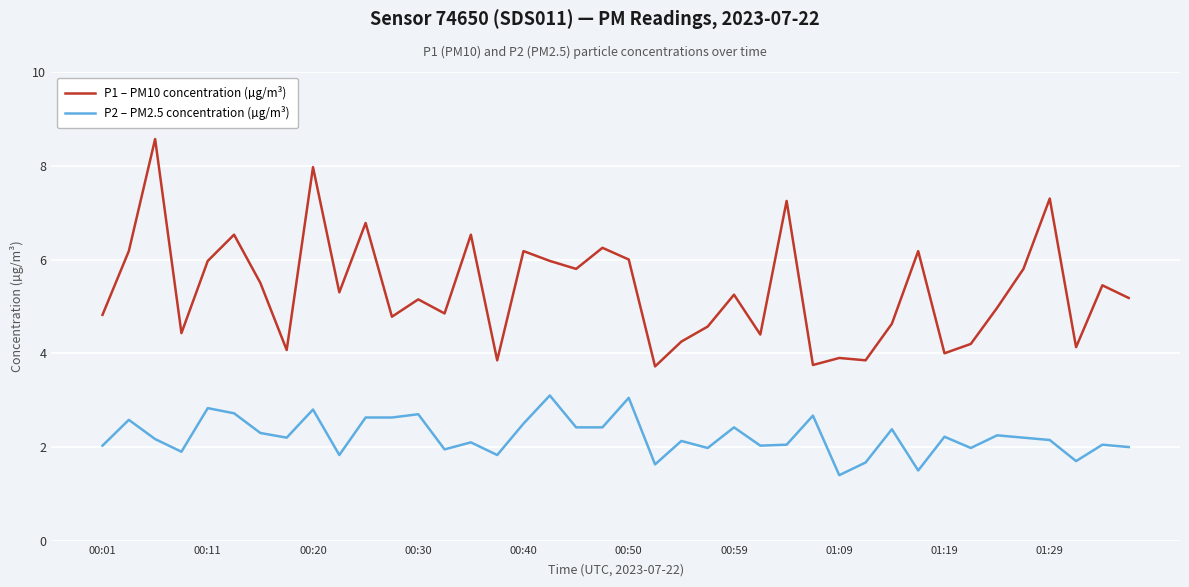

Is this an area chart (filled region under the line)?

No